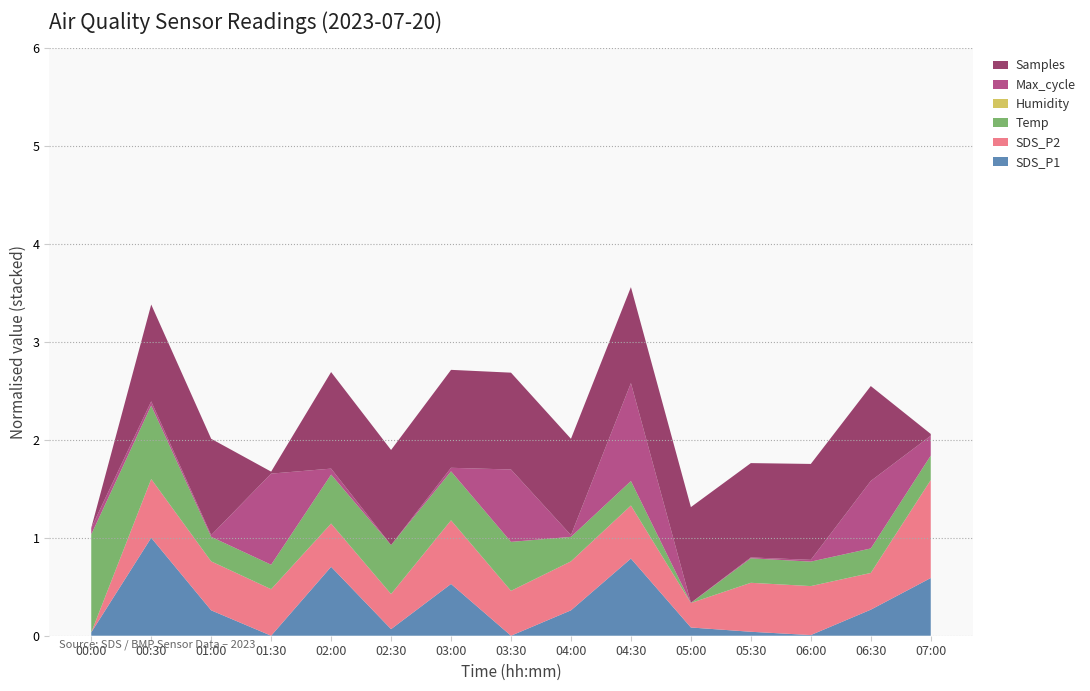

Is it true that SDS_P1 equals 0.0 at 01:30?

True